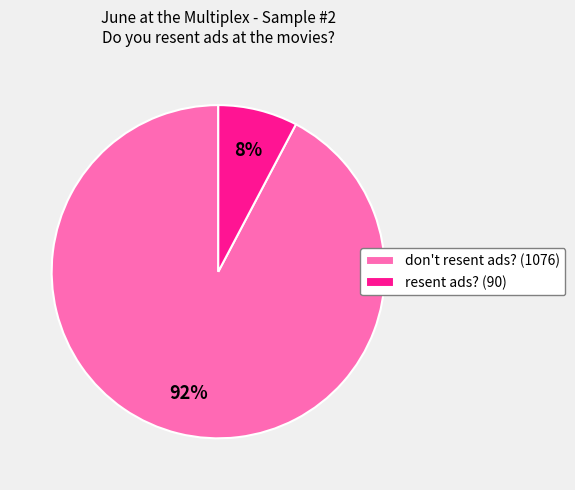

To the nearest percent, what is the average slice percentage?

50%